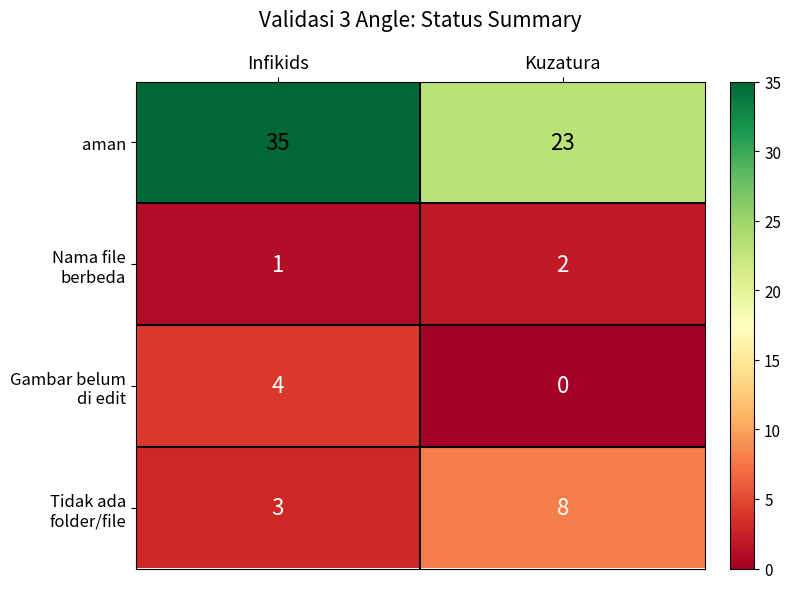

Which category has the highest value across all series?

Infikids